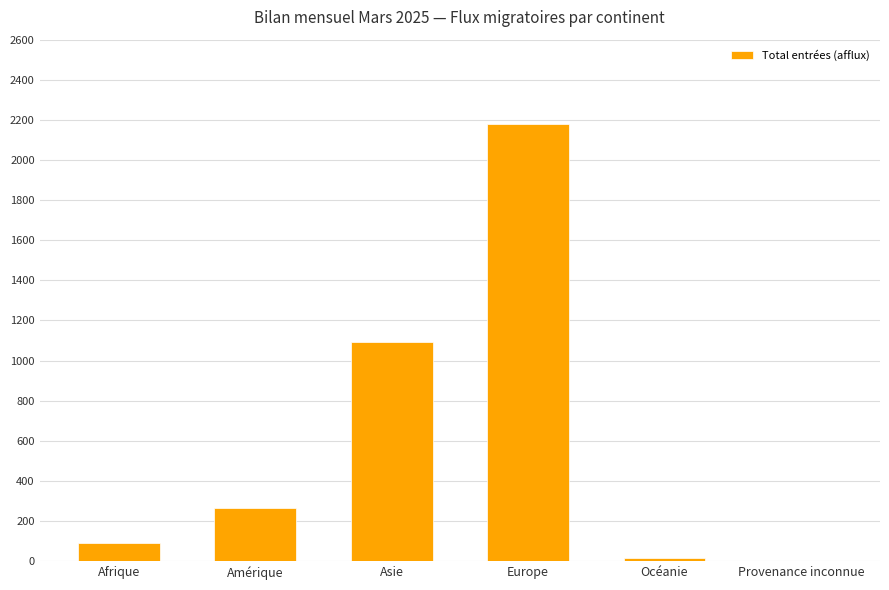

At which category does the chart reach its peak across all series?

Europe